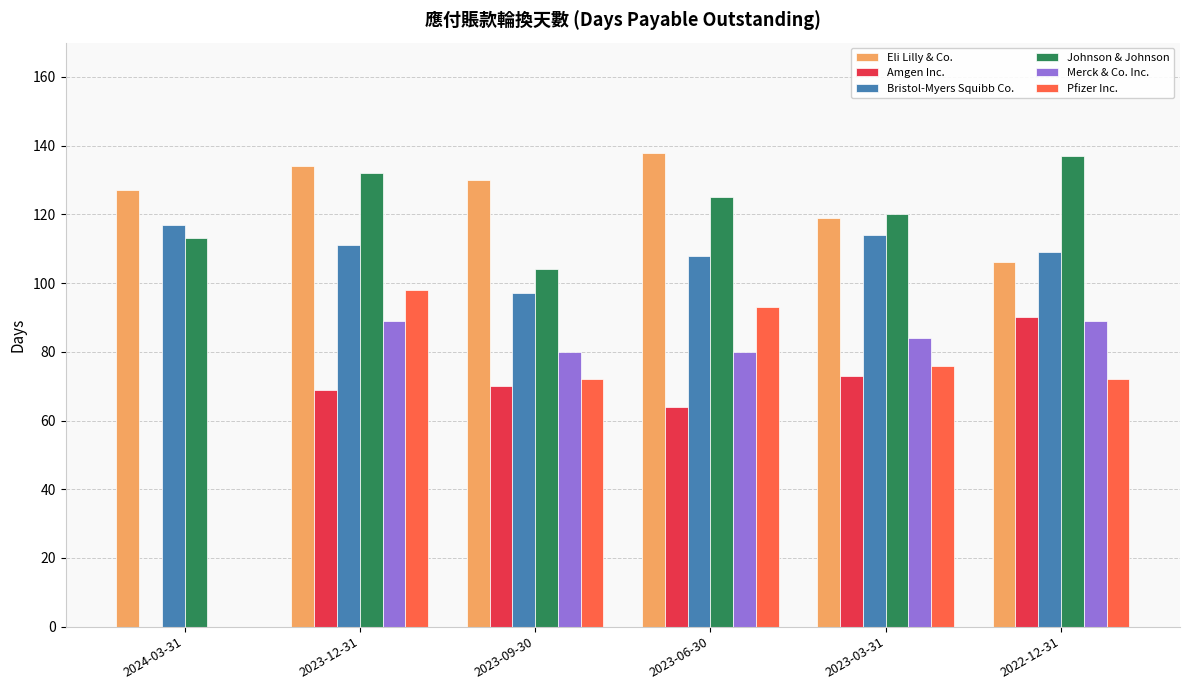

What is the maximum value shown in the chart?

138